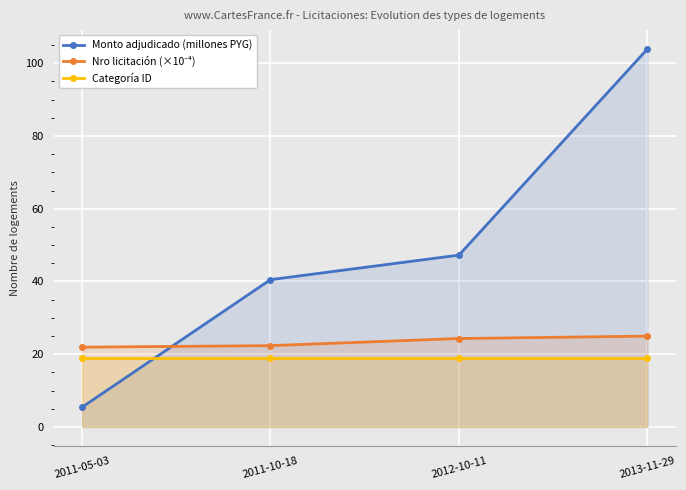

What is the smallest value displayed?

5.4